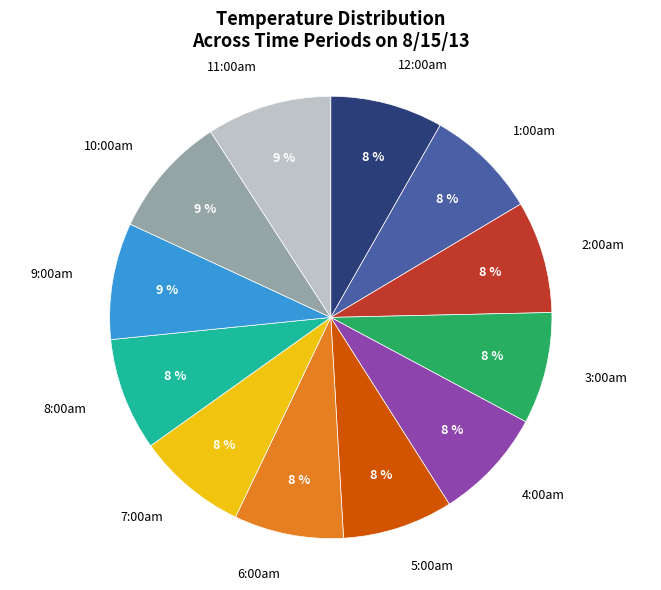

Is there a majority slice in this chart?

No